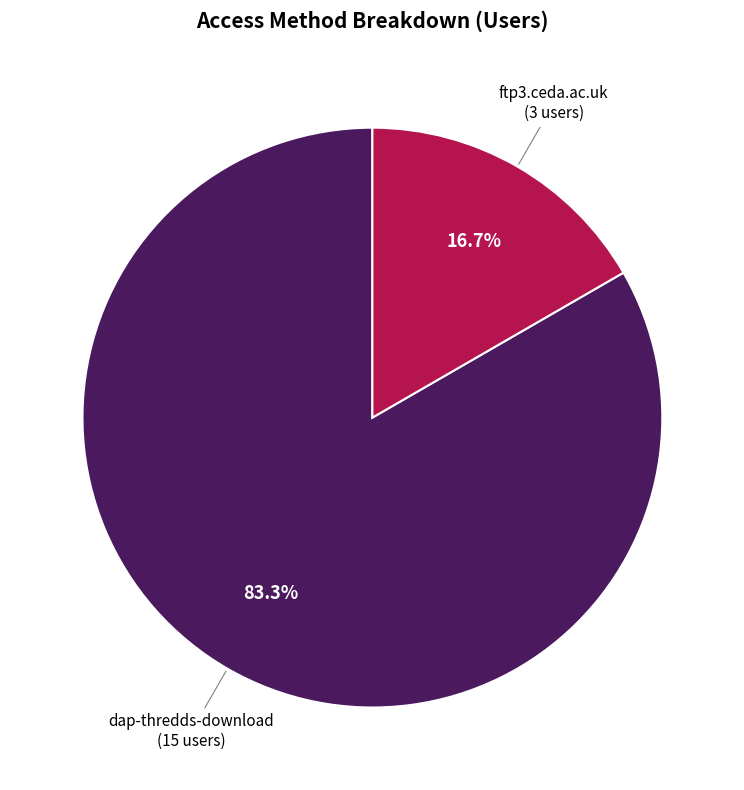

What percentage is the dap-thredds-download slice, to the nearest percent?

83%